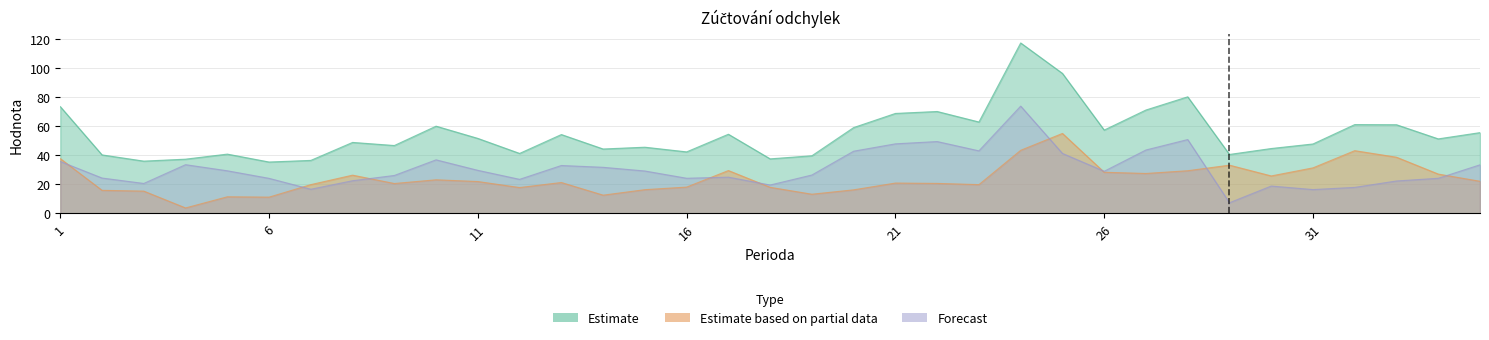

Rank the series by their average value, from highest to lowest.

Součet absolutních odchylek (MWh), Záporné odchylky (MWh), Kladné odchylky (MWh)